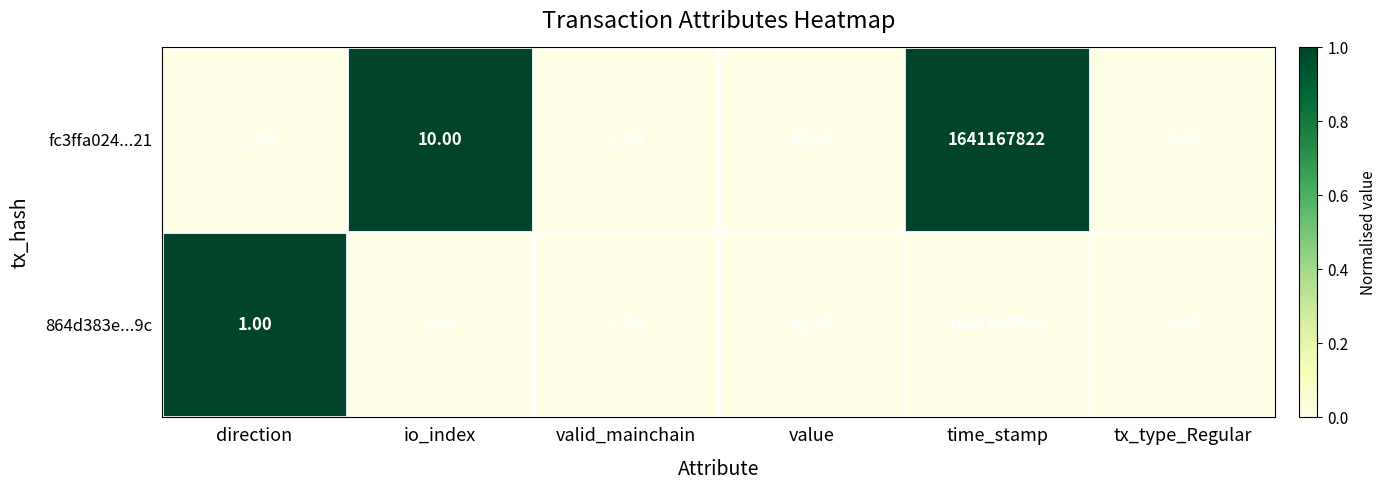

Where is fc3ffa024...21 nearest to the value 820583910?

value